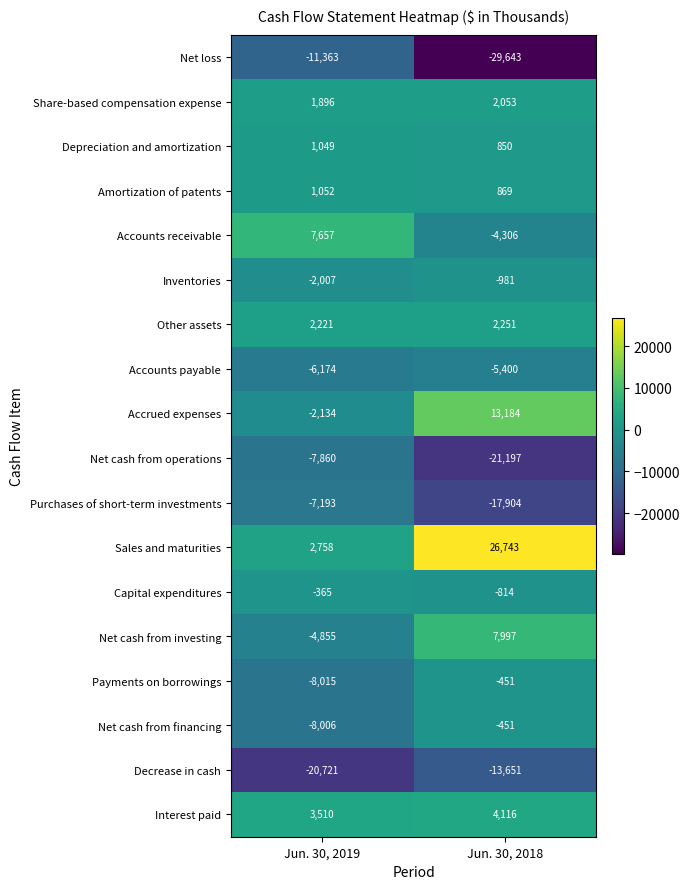

Read the Accrued expenses value at Jun. 30, 2018, to the nearest 100.

13200